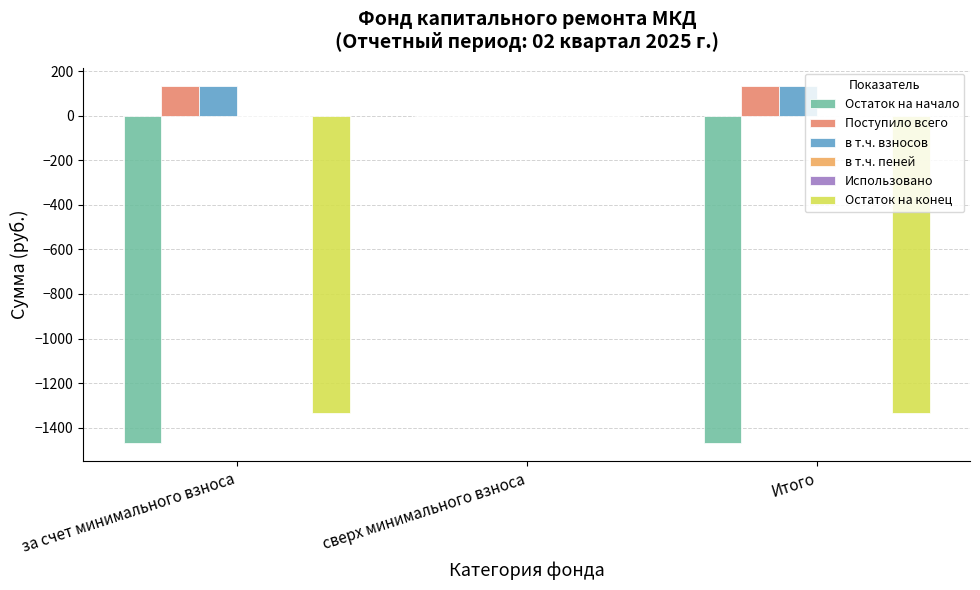

True or false: Остаток на начало has a value of -1470.8 at Итого.

True